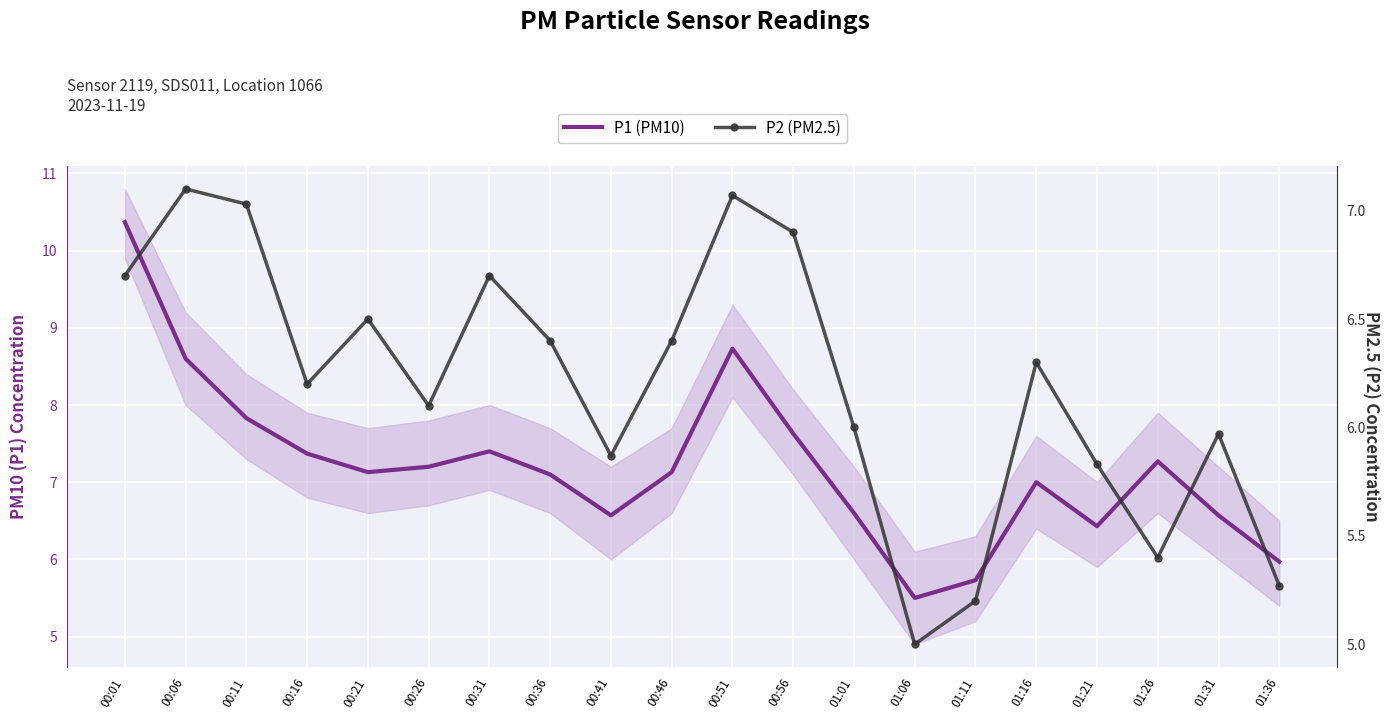

What is the difference between the maximum and minimum values in the P1 (PM10) series?

4.9